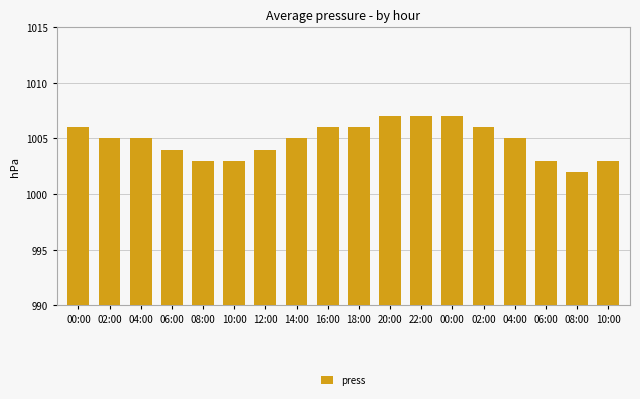

What is the difference between the maximum and second lowest values?

4